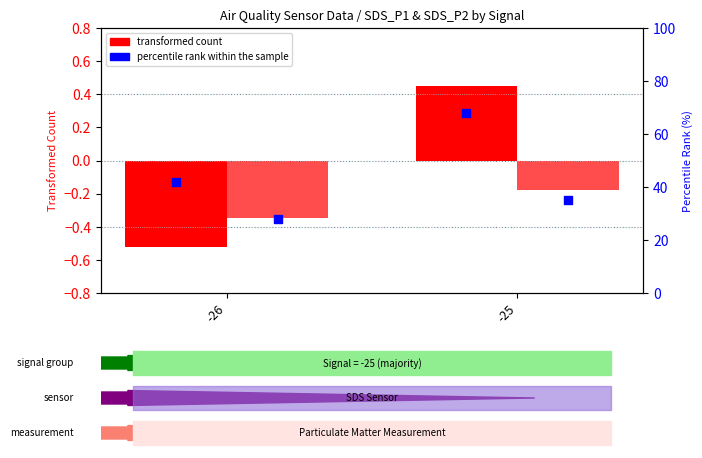

At which category is the sum across all series the highest?

-25